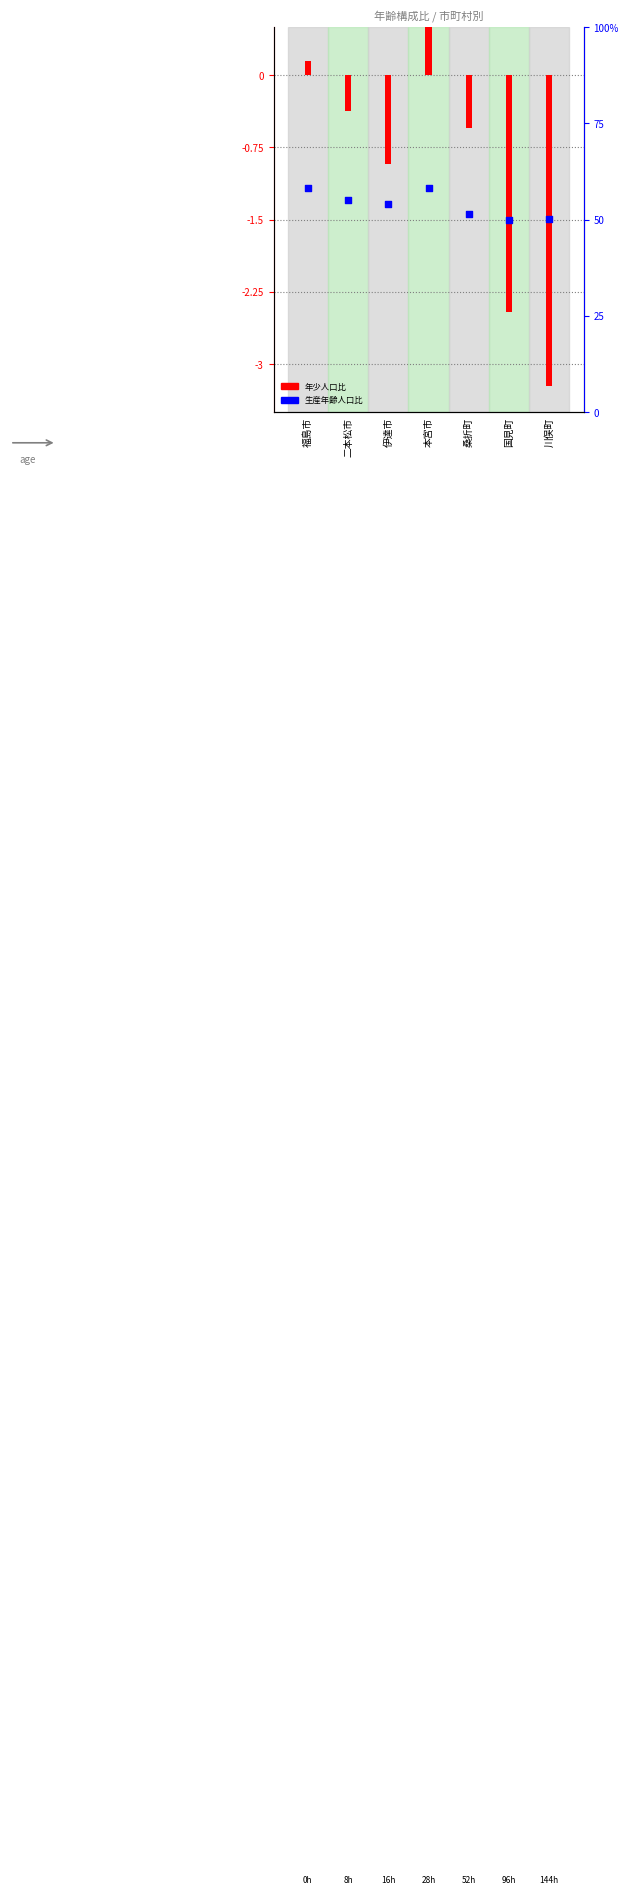

At how many categories does at least one series exceed 28?

7